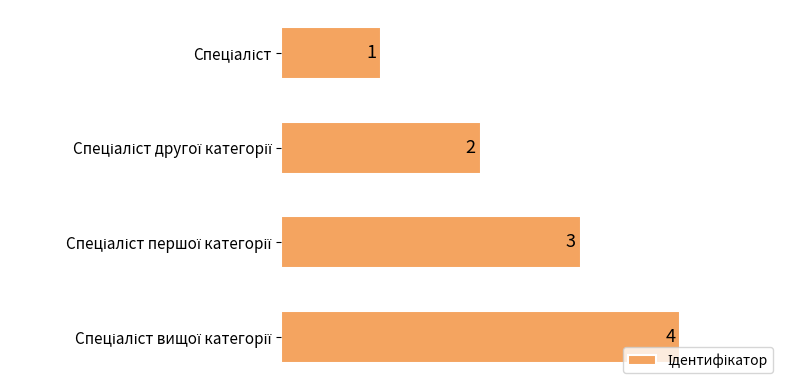

How many values are between 2 and 4?

3